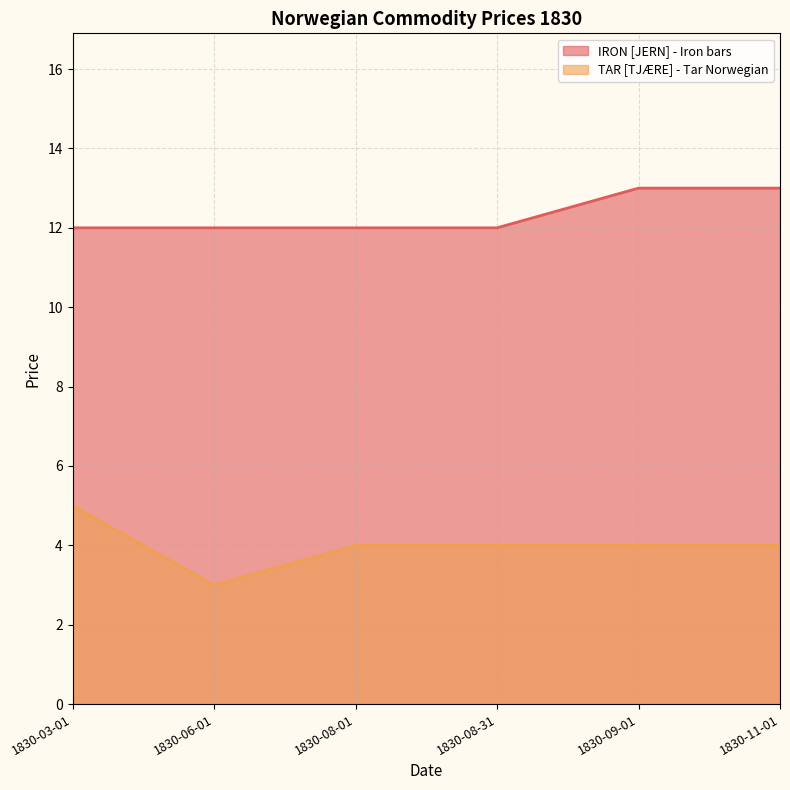

Between 1830-09-01 and 1830-11-01, which series saw the biggest shift?

IRON [JERN] - Iron bars